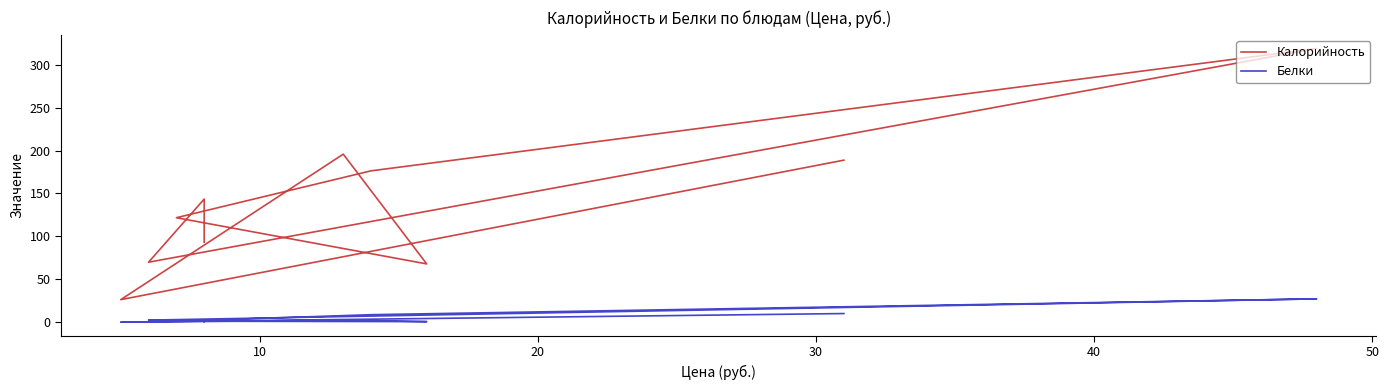

True or false: Белки and Калорийность cross at least once.

False